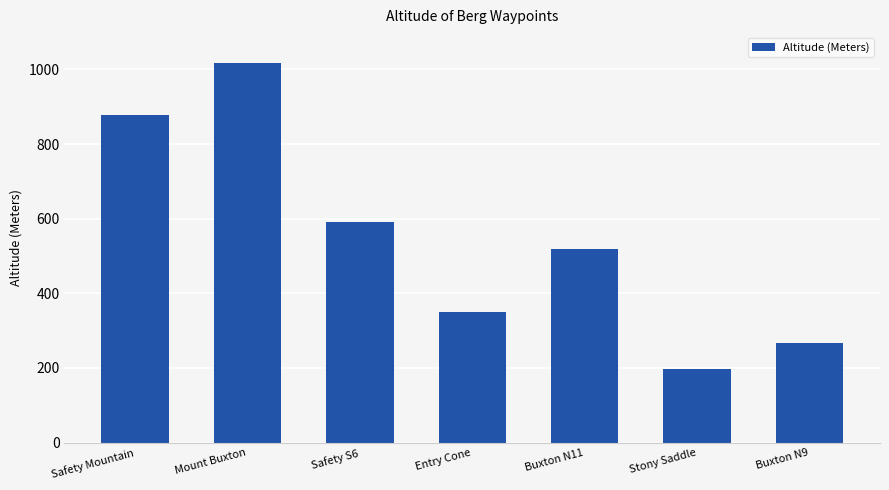

List the labels in order of value, smallest first.

Stony Saddle, Buxton N9, Entry Cone, Buxton N11, Safety S6, Safety Mountain, Mount Buxton